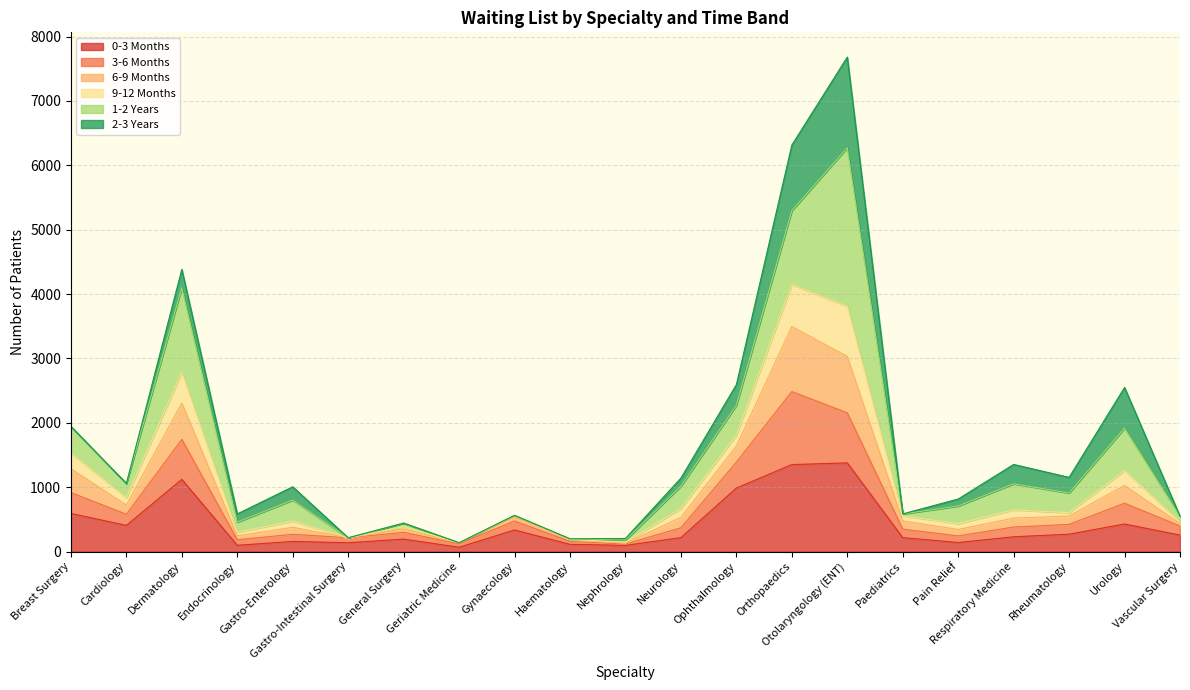

True or false: 3-6 Months has a value of 891 at Dermatology.

False